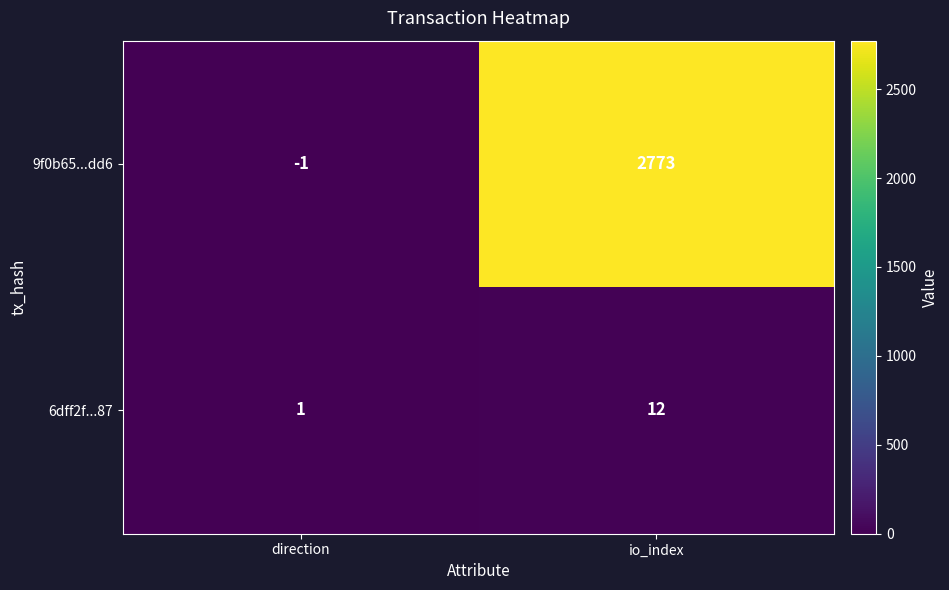

The value of 6dff2f...87 at direction is 1. True or false?

True